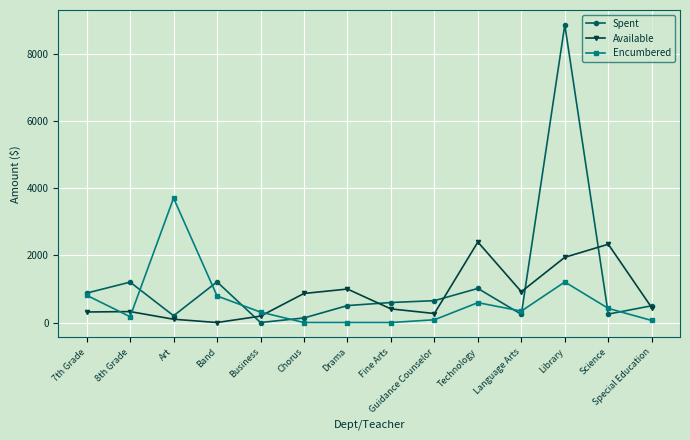

What is the total value across all series at Drama?

1500.0